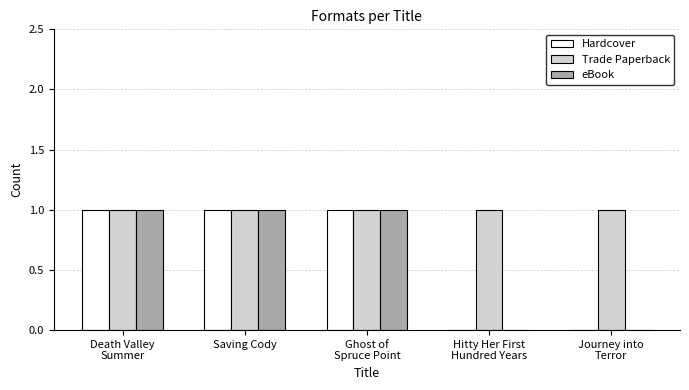

Which series has the largest total across all categories?

Trade Paperback